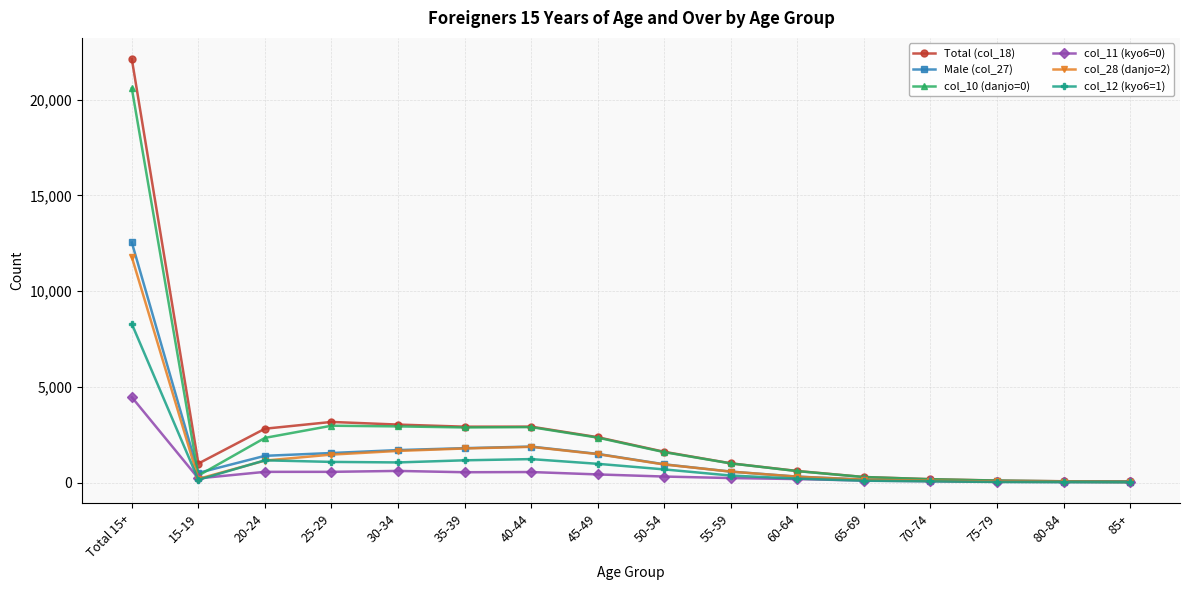

What is the label of the 14th point from the left?

75-79